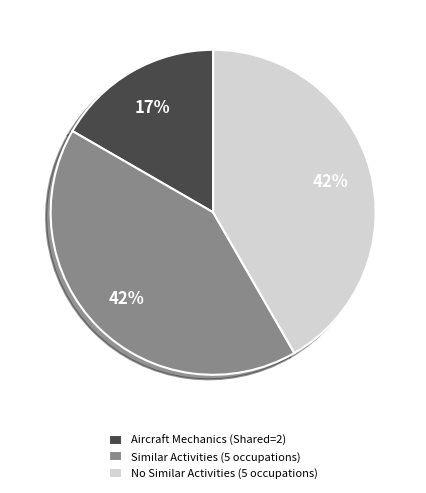

What percentage is the No Similar Activities (5 occupations) slice, to the nearest percent?

42%